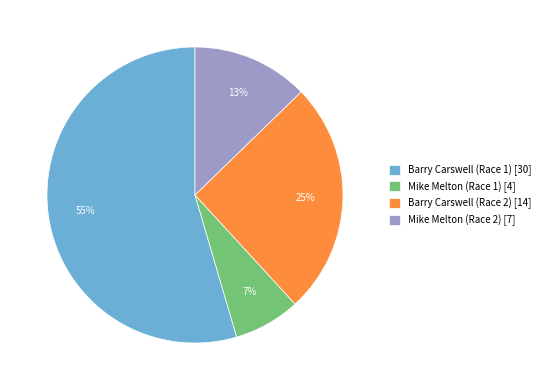

To the nearest percent, what is the average slice percentage?

25%